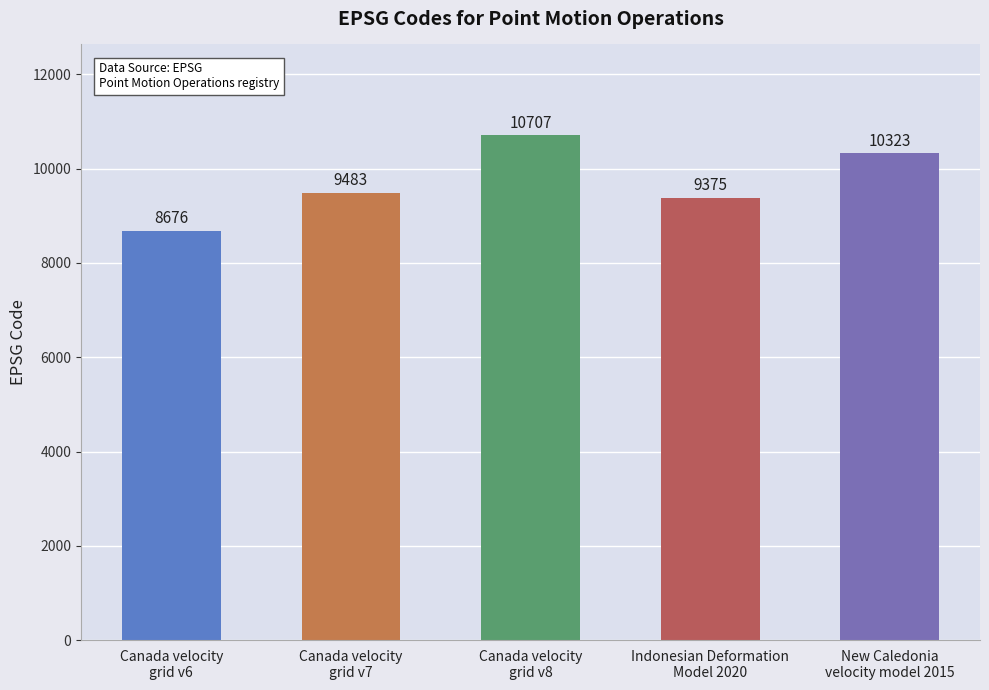

How many values are below 9483?

2